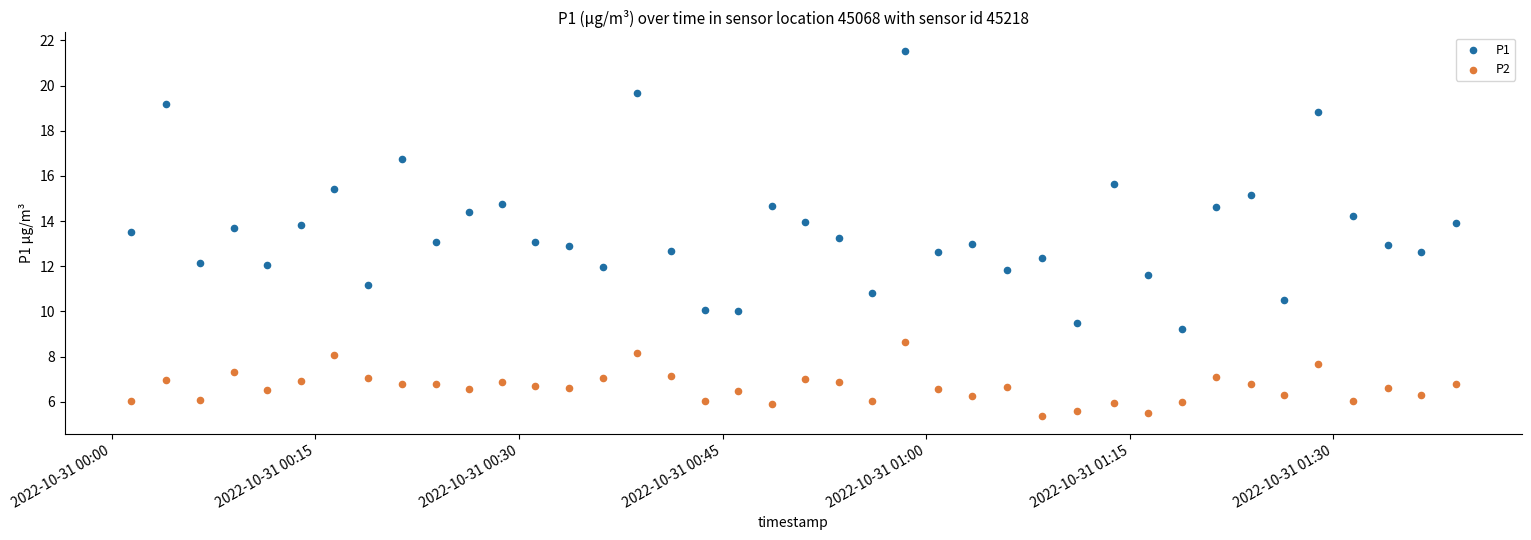

What are all the series names shown in the legend?

P1, P2